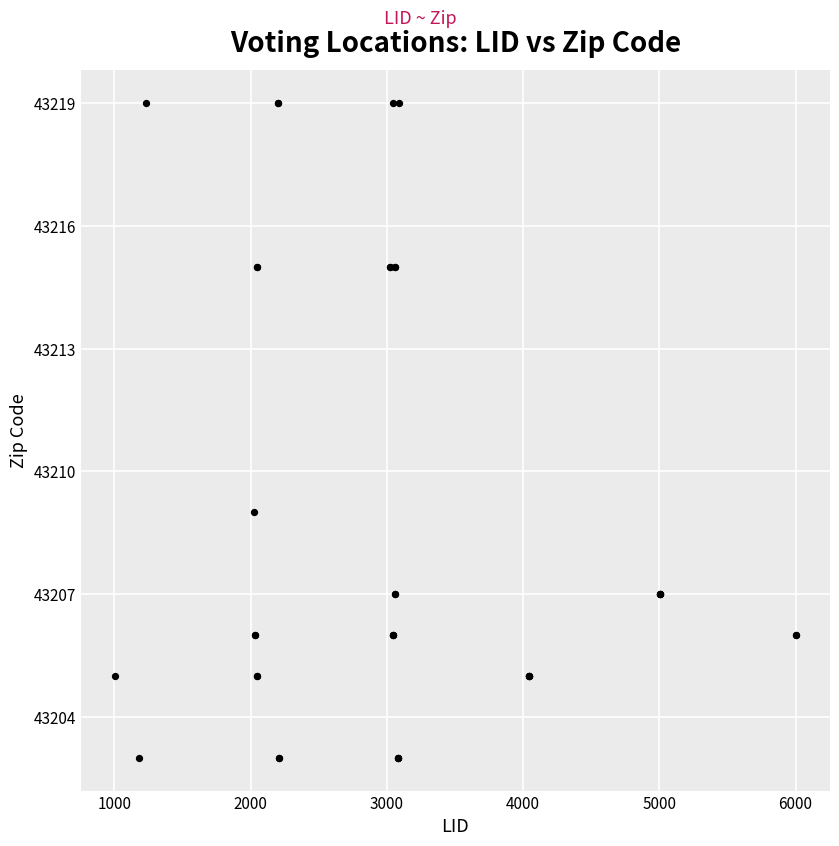

What Y value in the scatter plot is closest to 43211?

43209